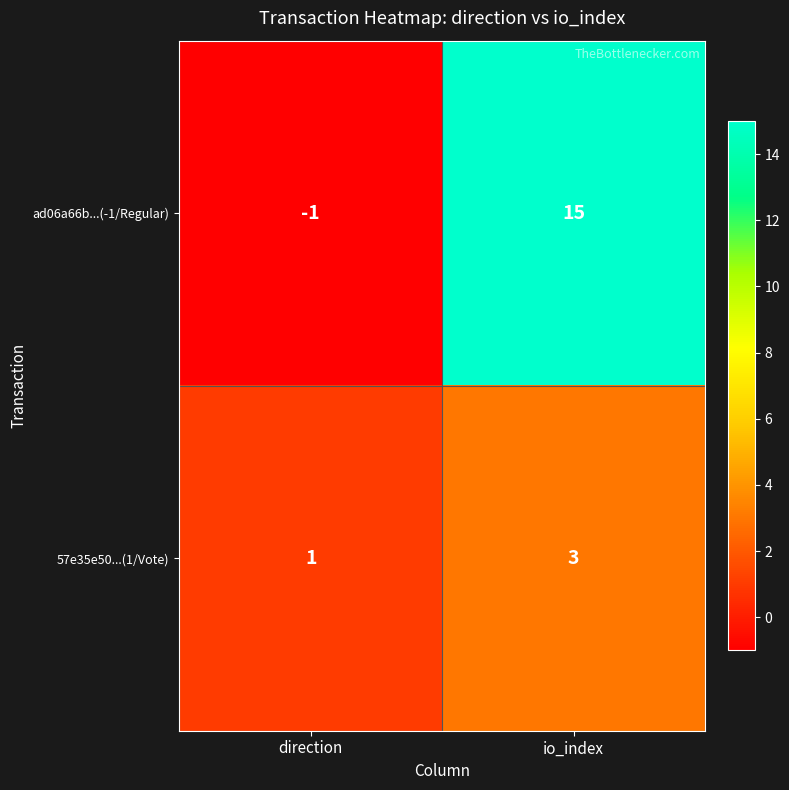

Where is ad06a66b...(-1/Regular) nearest to the value 7?

direction